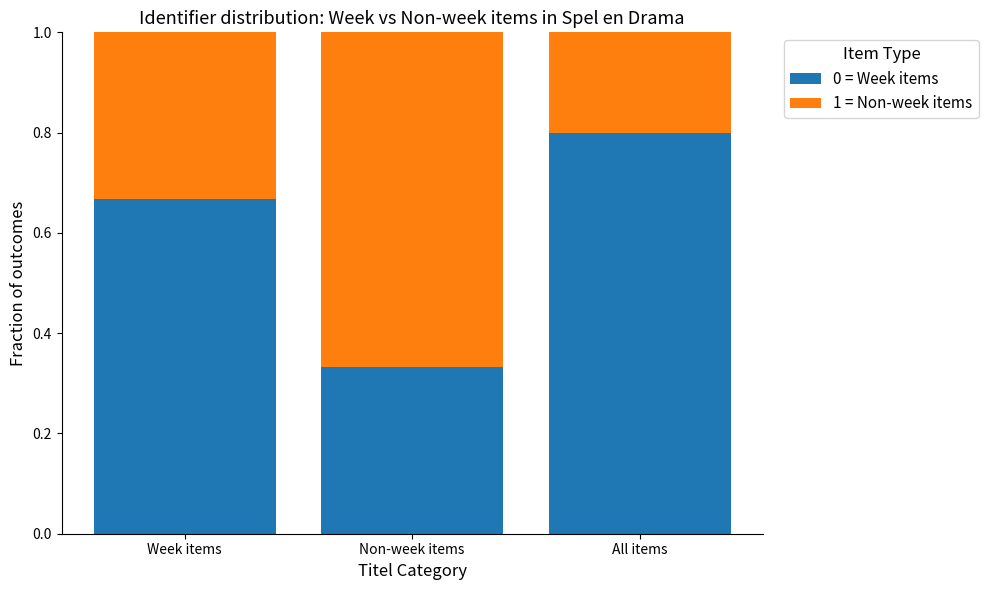

What is the sum of the 0 = Week items values at Week items and Non-week items?

1.0